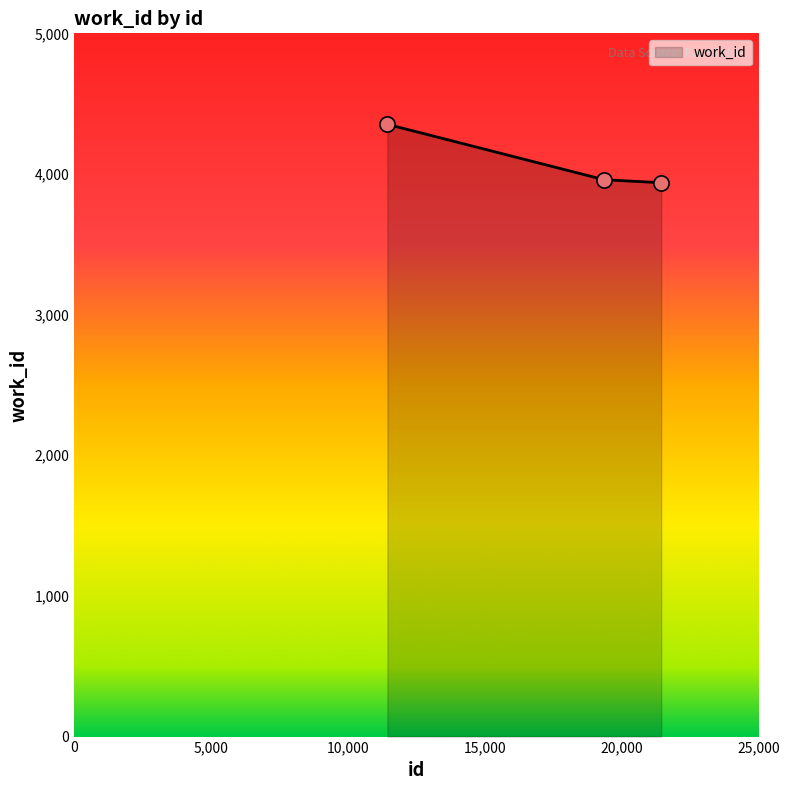

What is the sum of all values?

12250